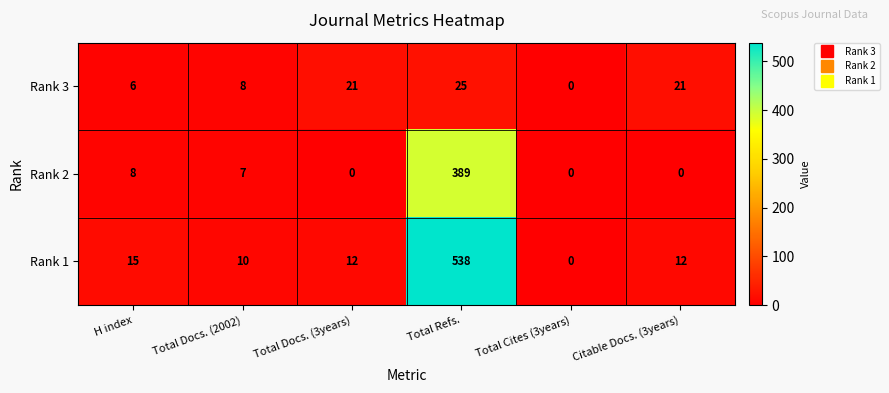

What is the maximum value shown in the chart?

538